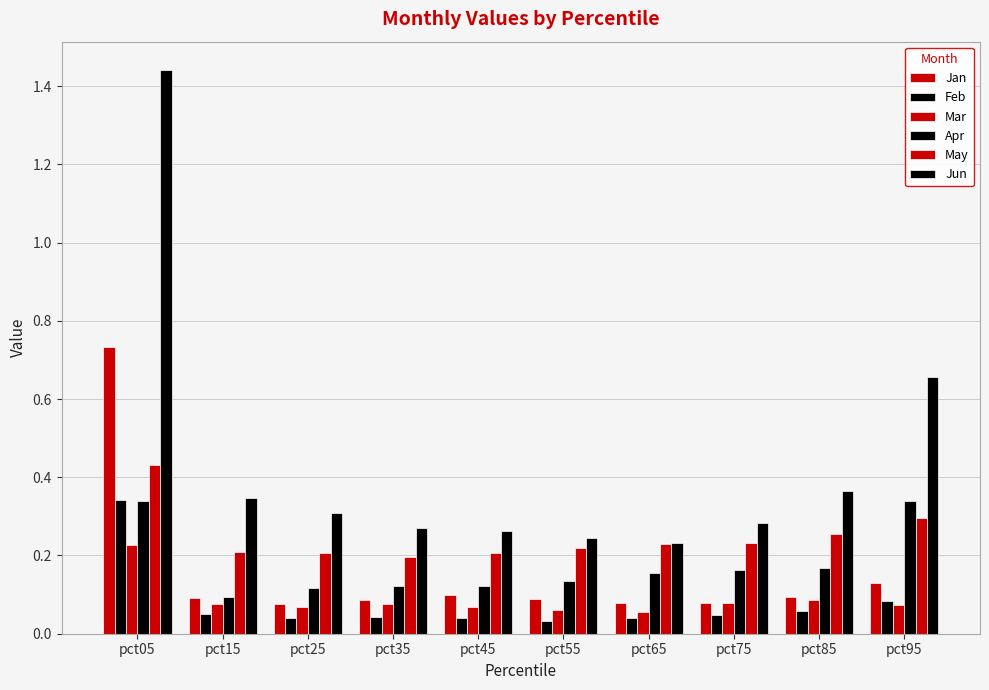

Are the bars horizontal?

No